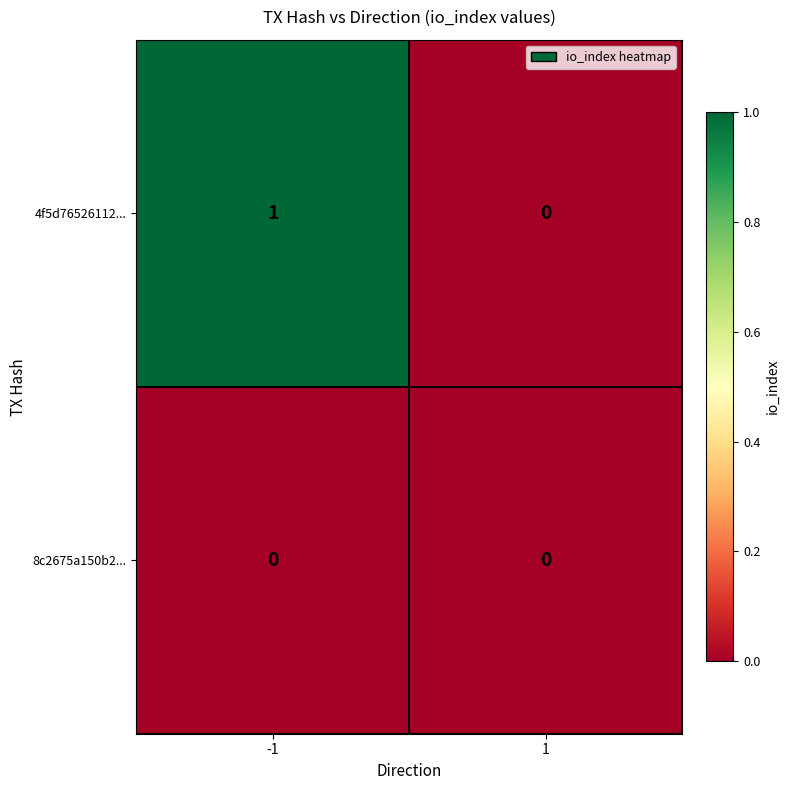

The value of 4f5d76526112... at 1 is 0. True or false?

True